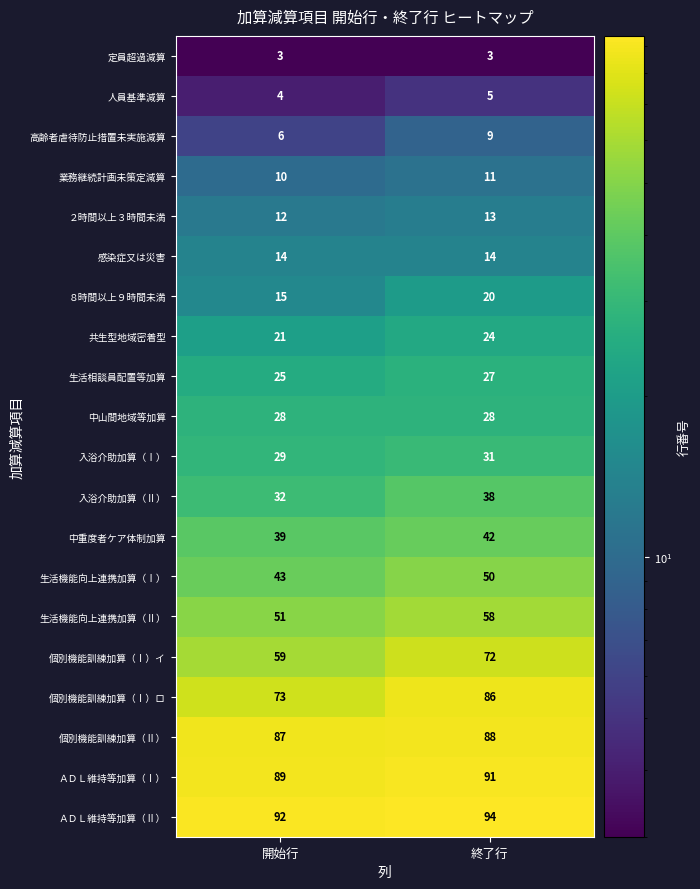

How many categories are shown in the chart?

2